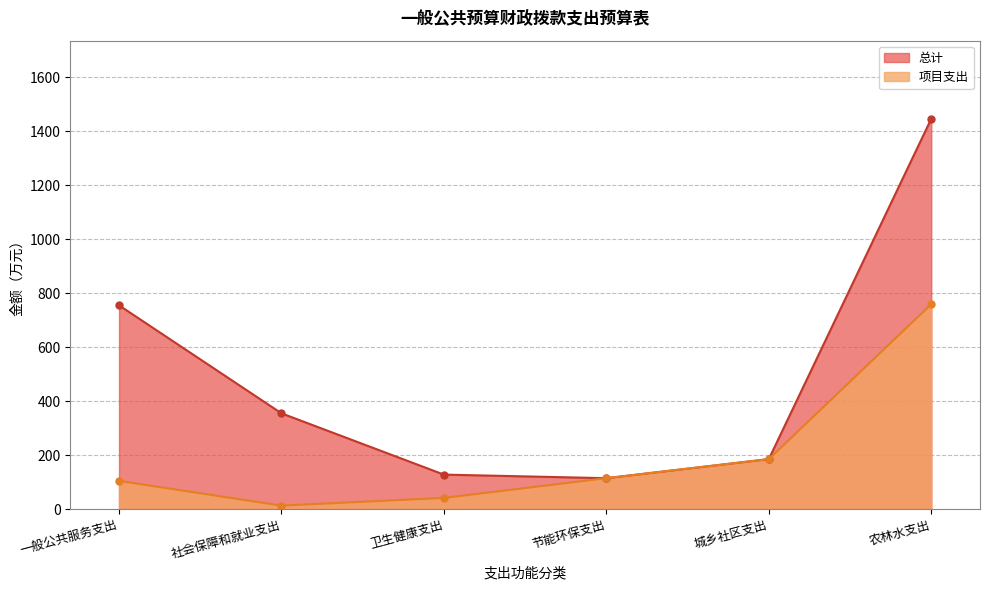

Reading left to right, list all the values displayed in this chart.

总计: 一般公共服务支出=754.8	社会保障和就业支出=354.6	卫生健康支出=127.6	节能环保支出=114.4	城乡社区支出=185.0	农林水支出=1446.1
项目支出: 一般公共服务支出=104.4	社会保障和就业支出=12.7	卫生健康支出=41.3	节能环保支出=114.4	城乡社区支出=185.0	农林水支出=759.0